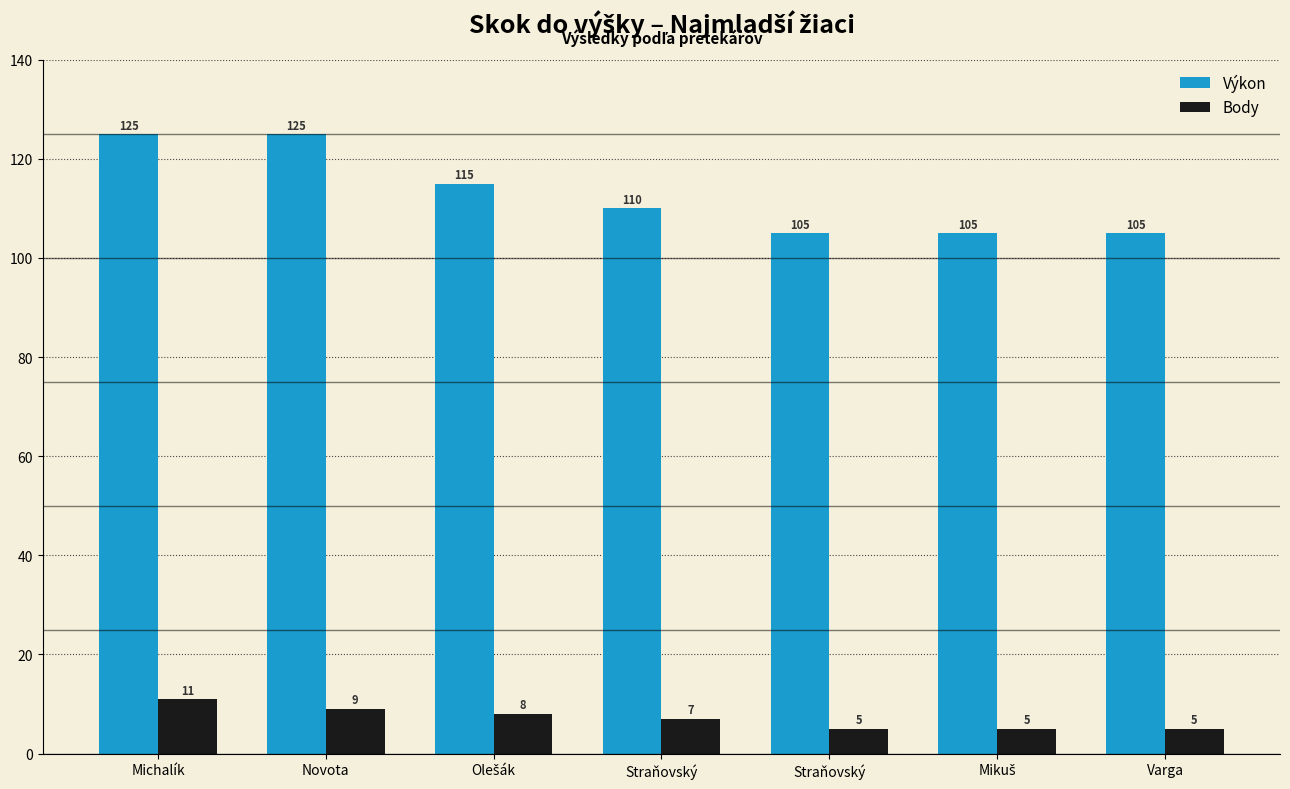

How many bars are there in total?

14